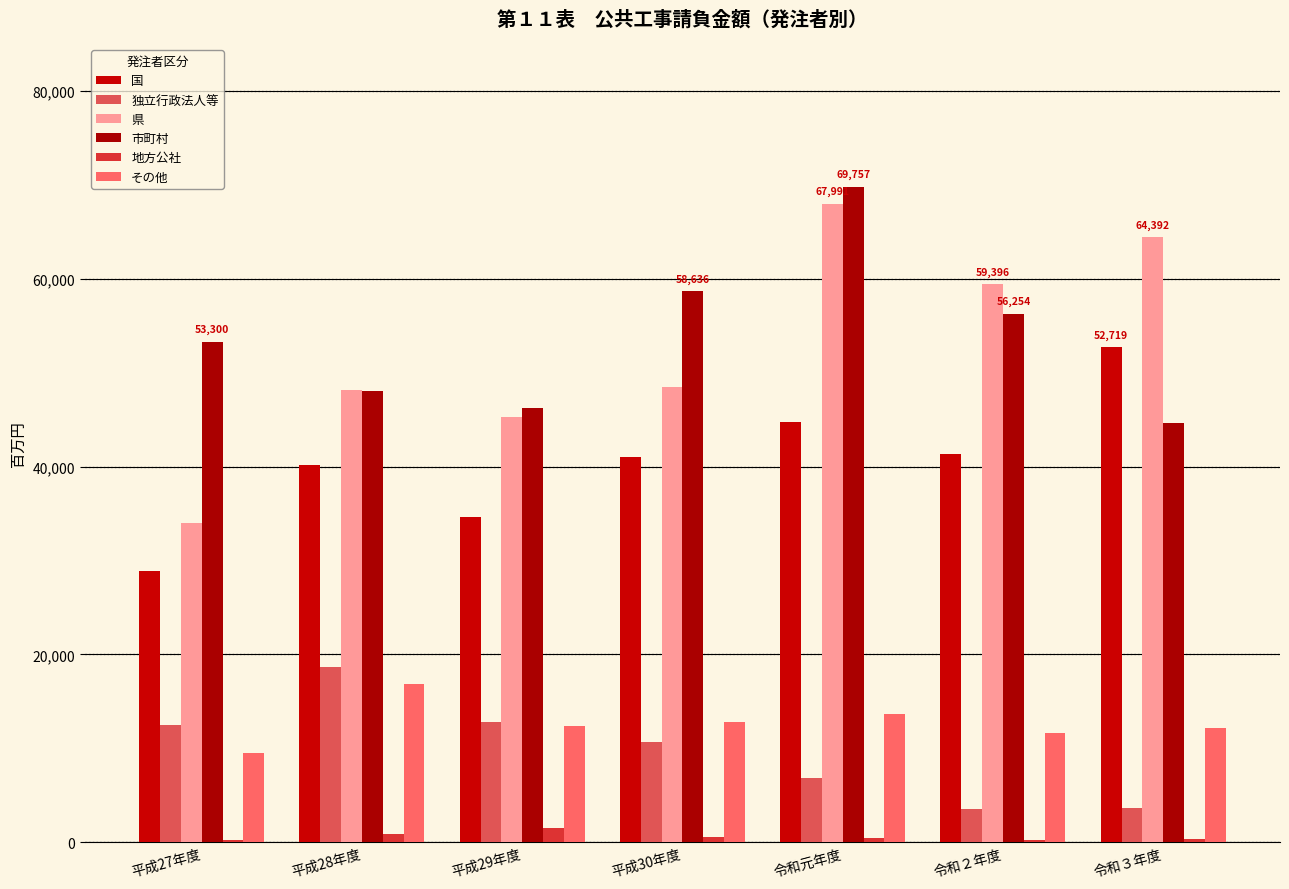

List the series in order of their peak value, lowest first.

地方公社, その他, 独立行政法人等, 国, 県, 市町村